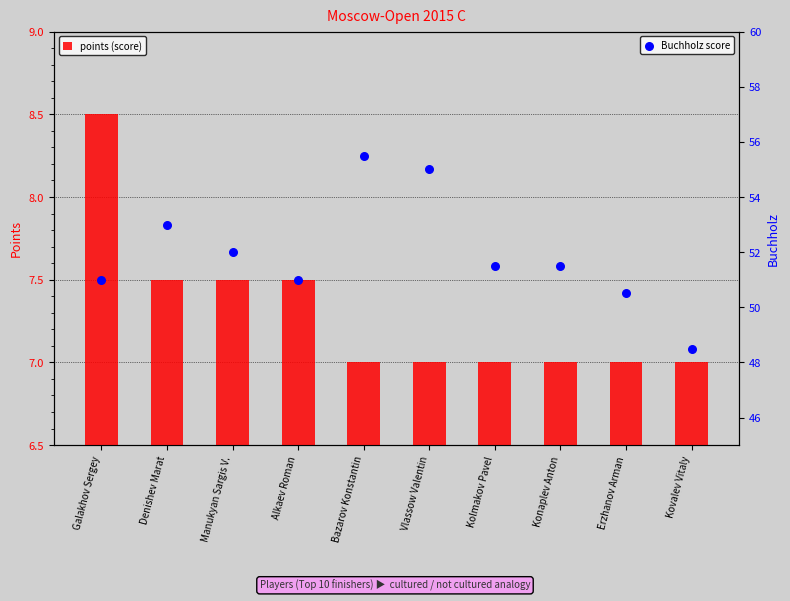

Is the value of points (score) at Galakhov Sergey greater than the value of Buchholz score at Galakhov Sergey?

No